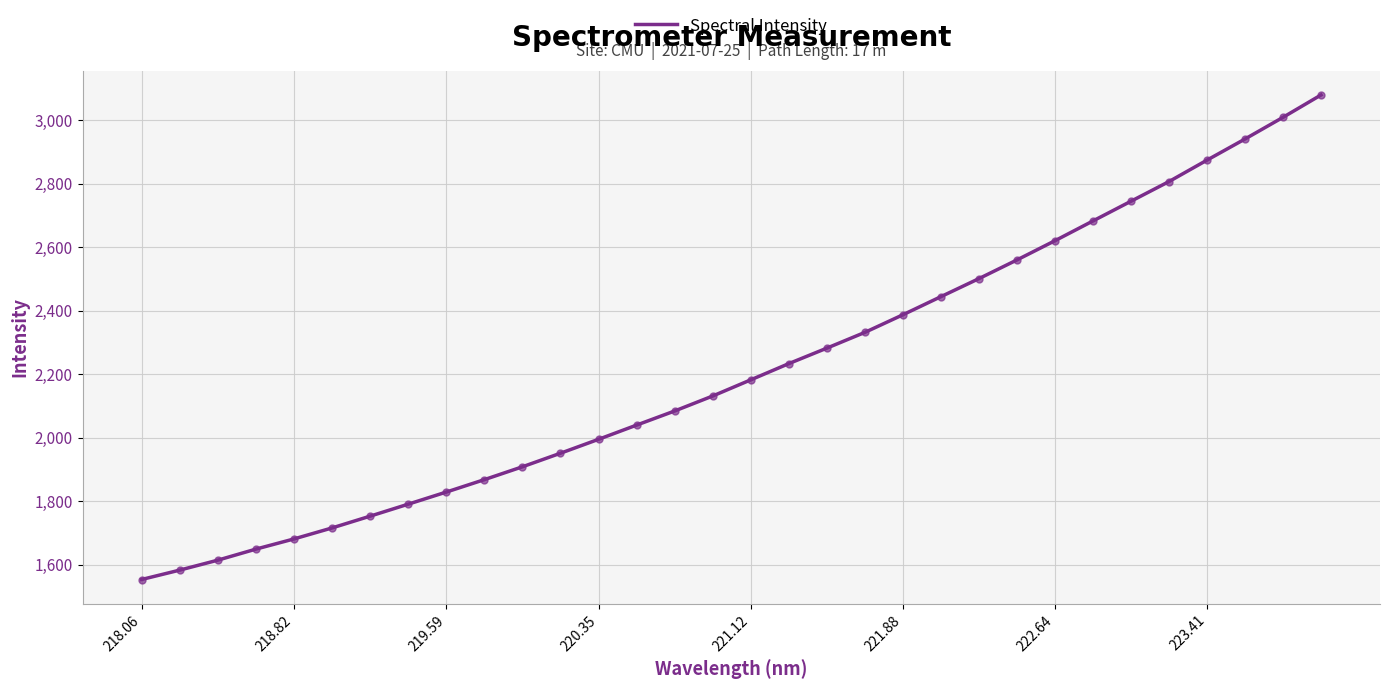

What is the smallest value displayed?

1552.9